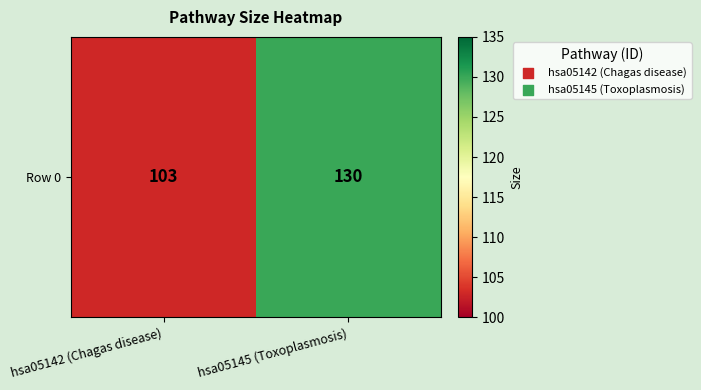

Reading left to right, extract all data points from this chart.

103	130